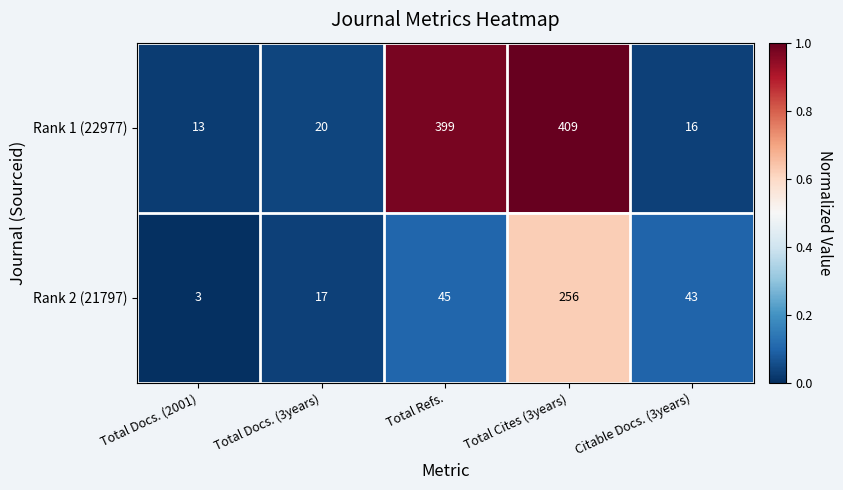

Reading left to right, list all the values displayed in this chart.

Rank 1 (22977): Total Docs. (2001)=13	Total Docs. (3years)=20	Total Refs.=399	Total Cites (3years)=409	Citable Docs. (3years)=16
Rank 2 (21797): Total Docs. (2001)=3	Total Docs. (3years)=17	Total Refs.=45	Total Cites (3years)=256	Citable Docs. (3years)=43